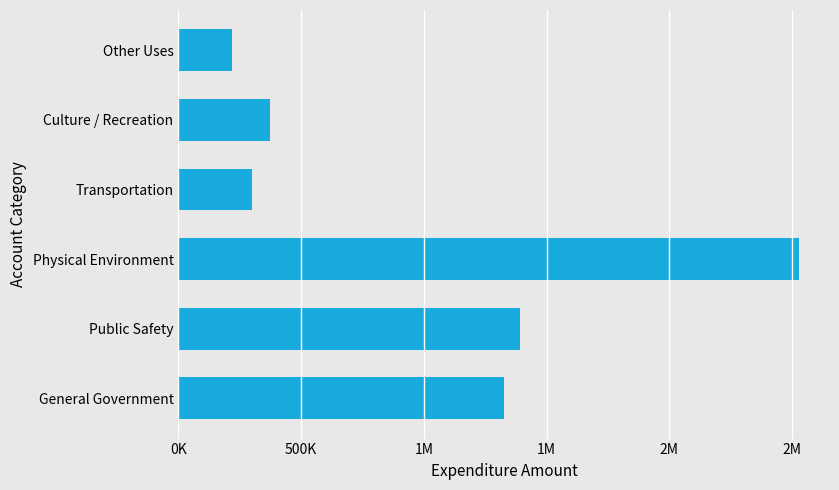

How many values exceed 1327743?

2